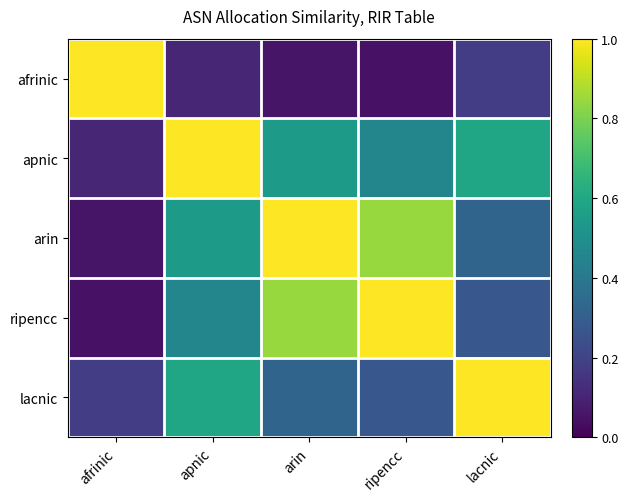

At which category does the chart reach its minimum across all series?

ripencc